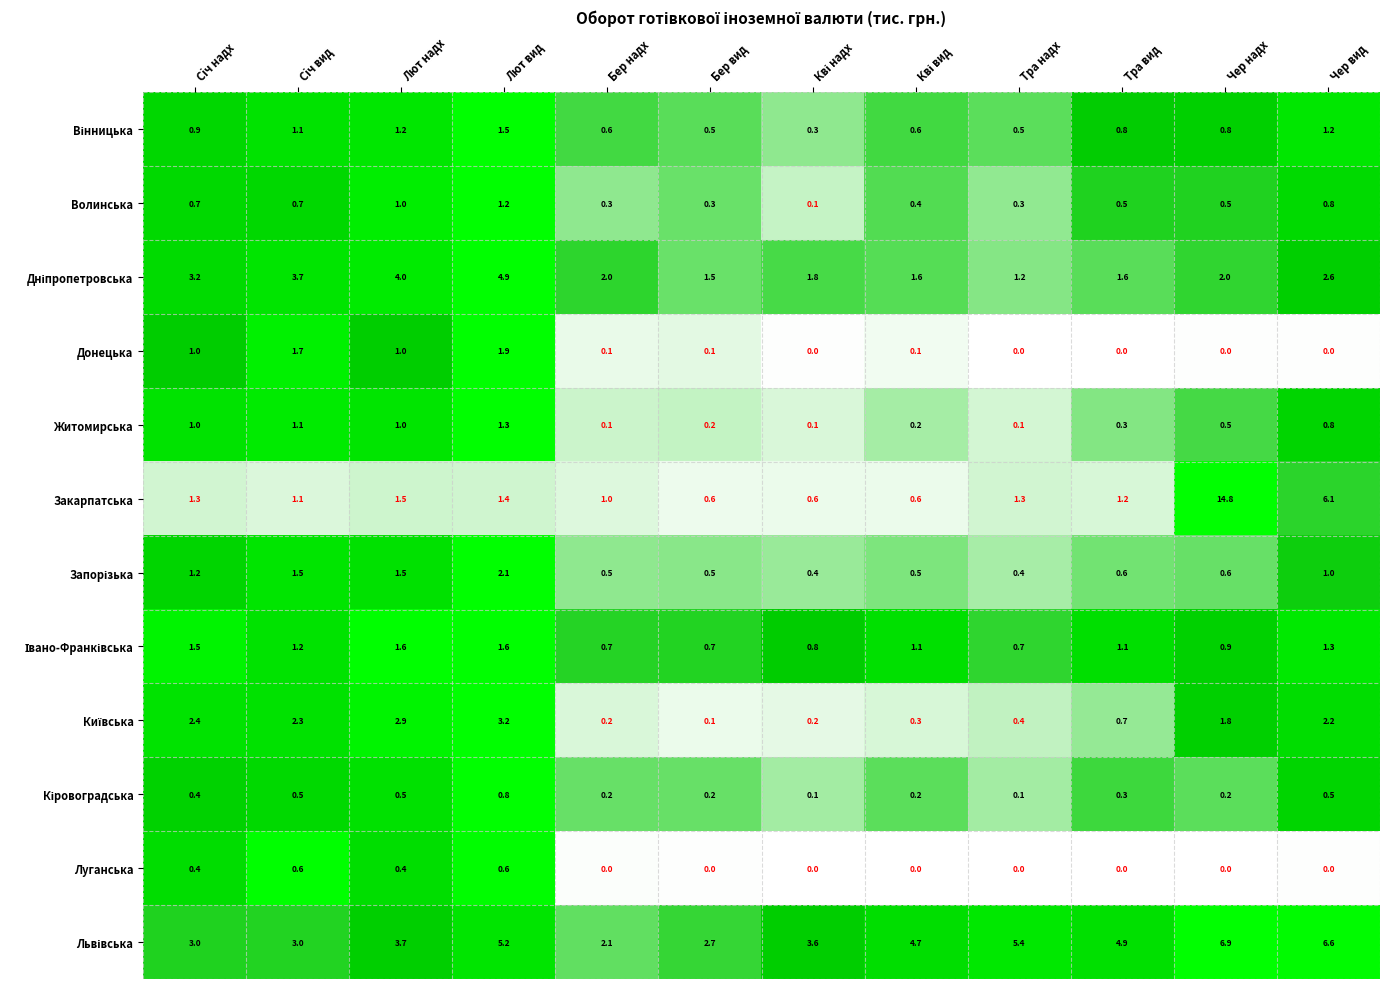

What is the sum of all Закарпатська values?

31.5